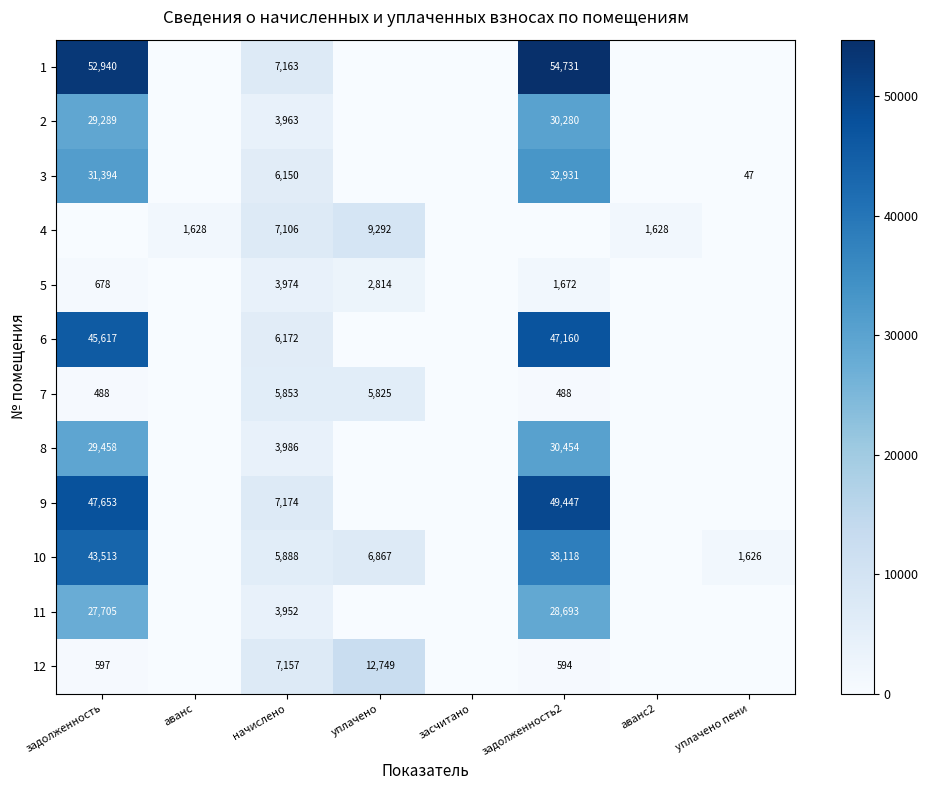

Rank the series at начислено from highest to lowest value.

9, 1, 12, 4, 6, 3, 10, 7, 8, 5, 2, 11